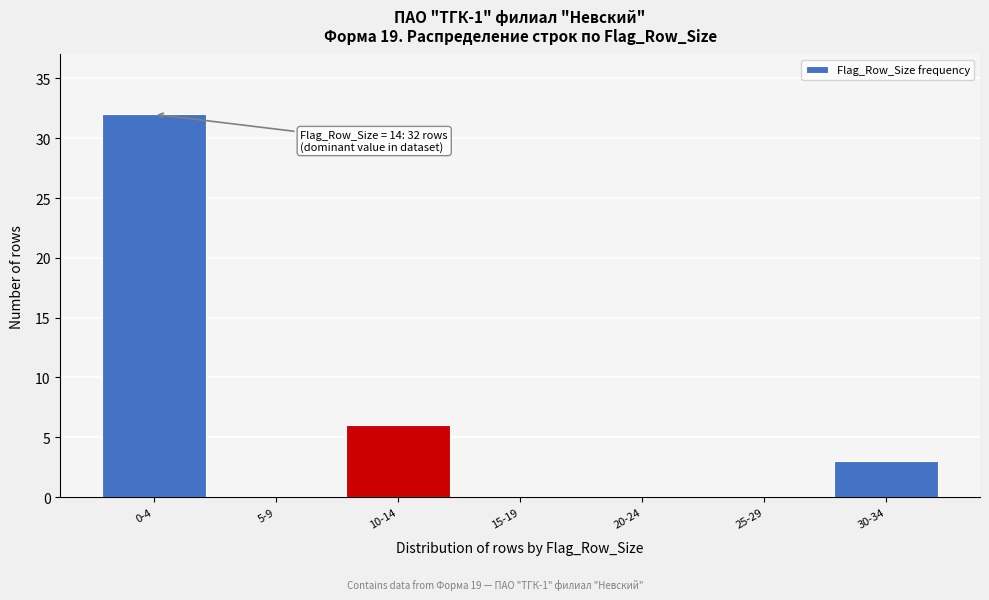

Reading left to right, transcribe all the data shown in this chart.

0-4=32	5-9=0	10-14=6	15-19=0	20-24=0	25-29=0	30-34=3